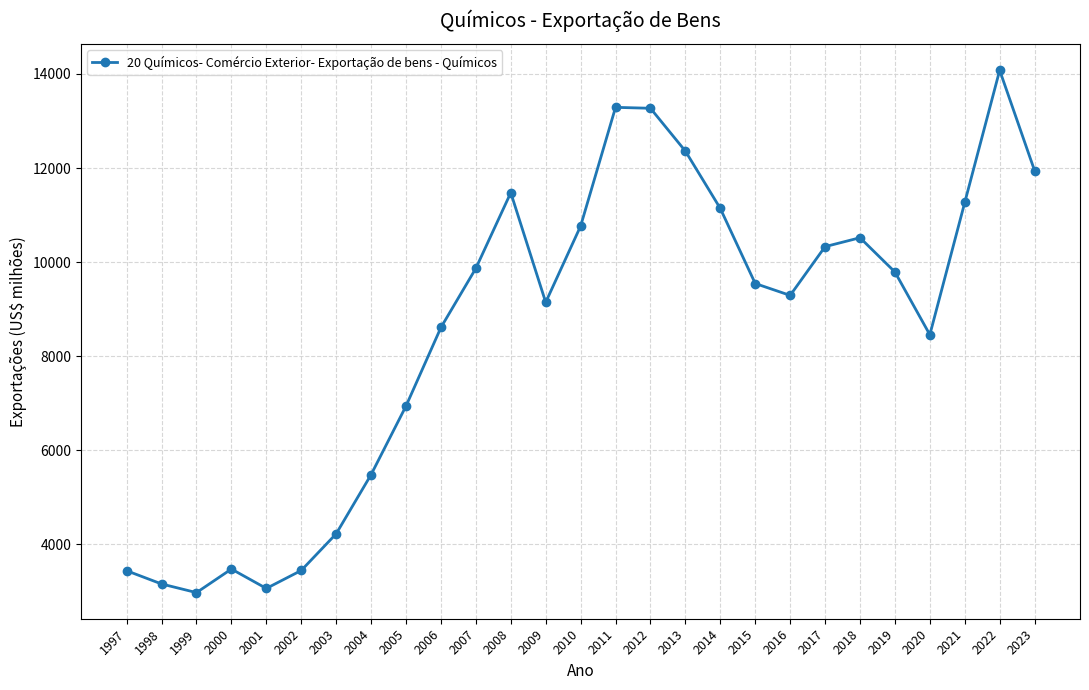

What is the change in value from 2005 to 2018?

+3576.6